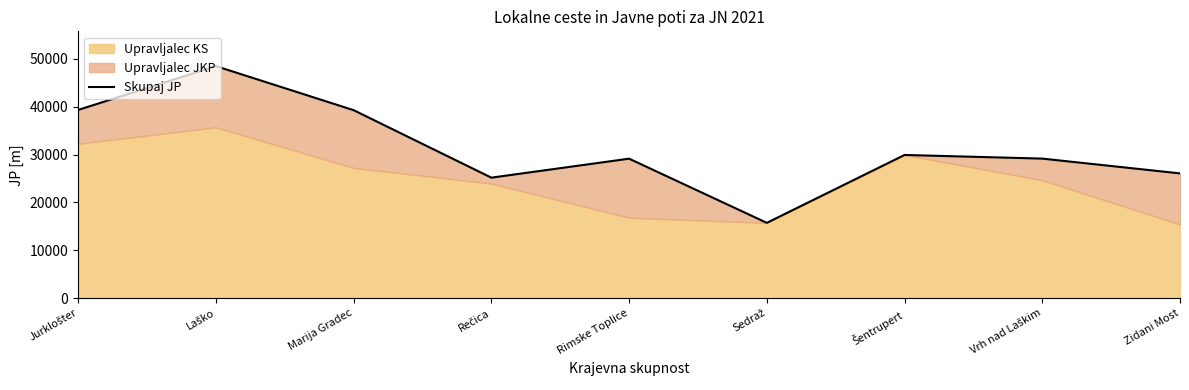

Approximately how many times larger is the value at Laško compared to Sedraž?

3.1